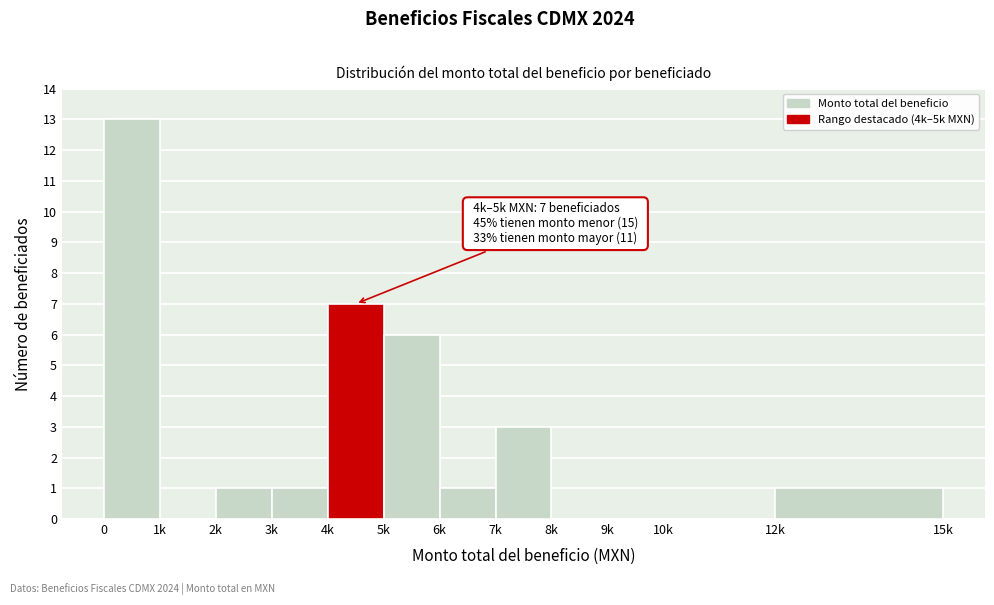

Reading right to left, list all the values displayed in this chart.

12k=1	10k=0	9k=0	8k=0	7k=3	6k=1	5k=6	4k=7	3k=1	2k=1	1k=0	0=13